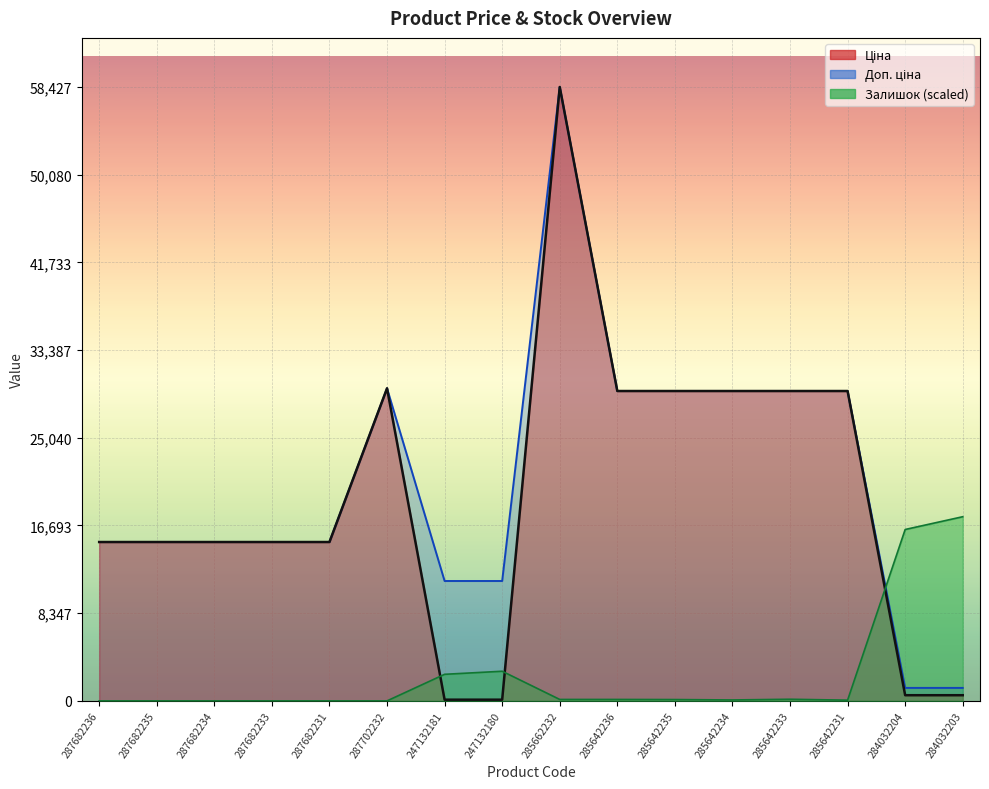

Is it true that Ціна equals 19793.2 at 285642234?

False